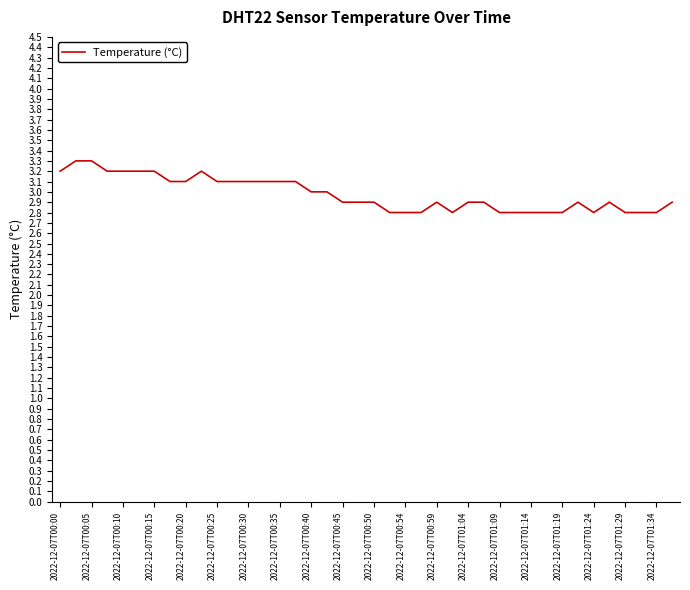

What is the difference between the second highest and second lowest values?

0.5